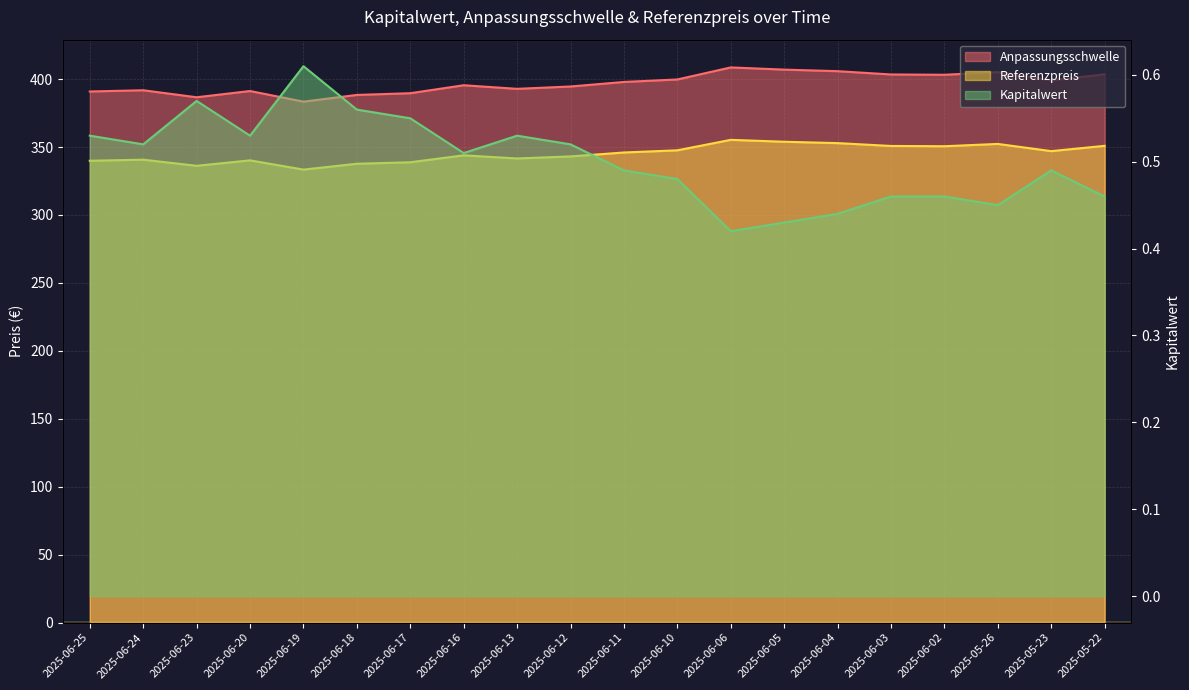

What is the difference between the maximum and minimum values in the Kapitalwert series?

0.2